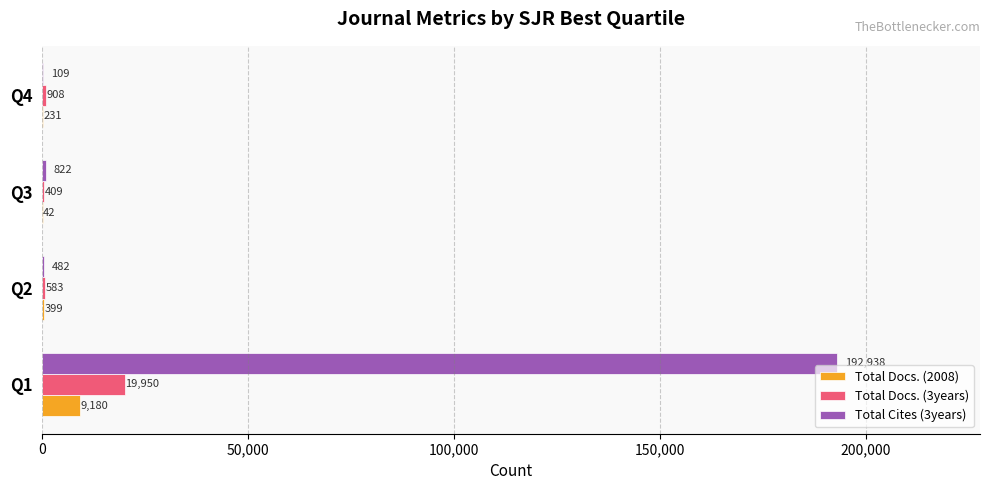

True or false: Total Docs. (3years) has a value of 19950 at Q1.

True